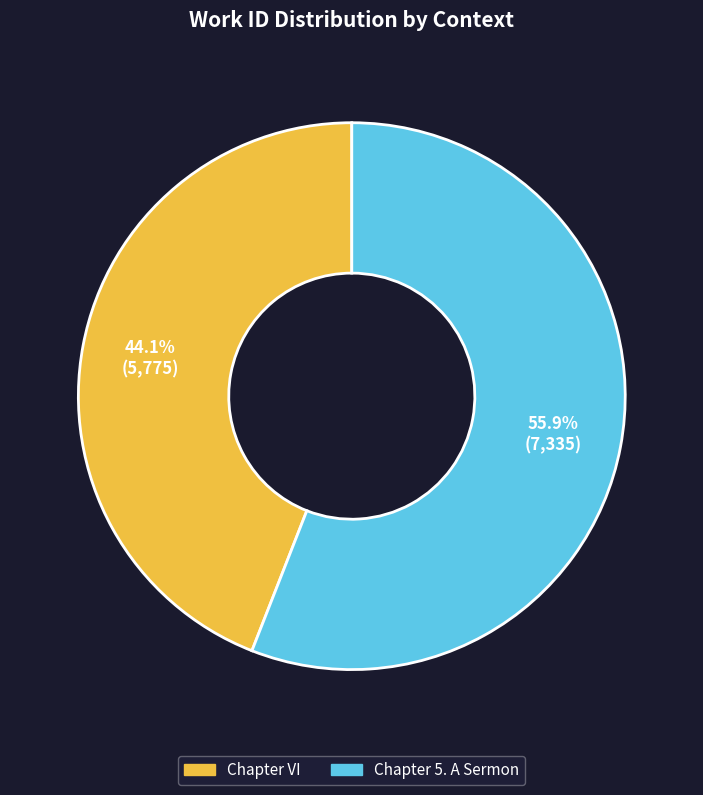

Between Chapter 5. A Sermon and Chapter VI, which is larger?

Chapter 5. A Sermon